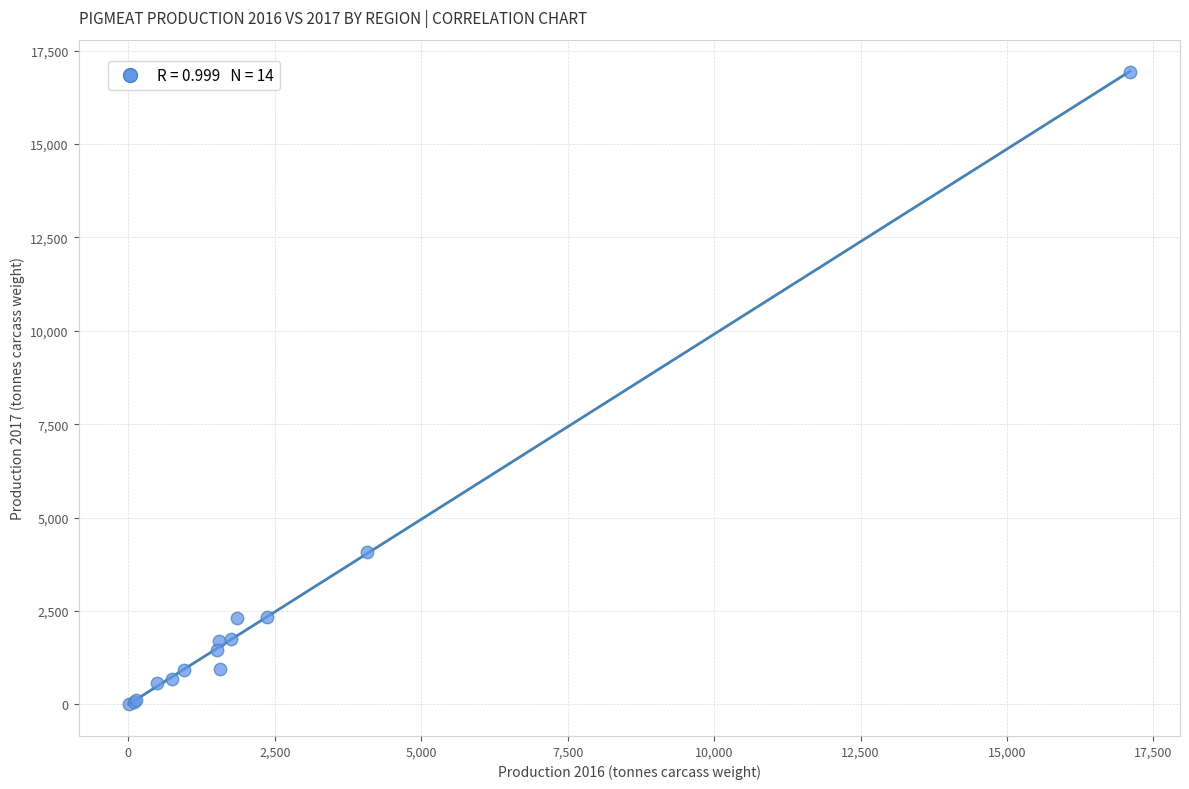

What Y value in the scatter plot is closest to 8467?

4075